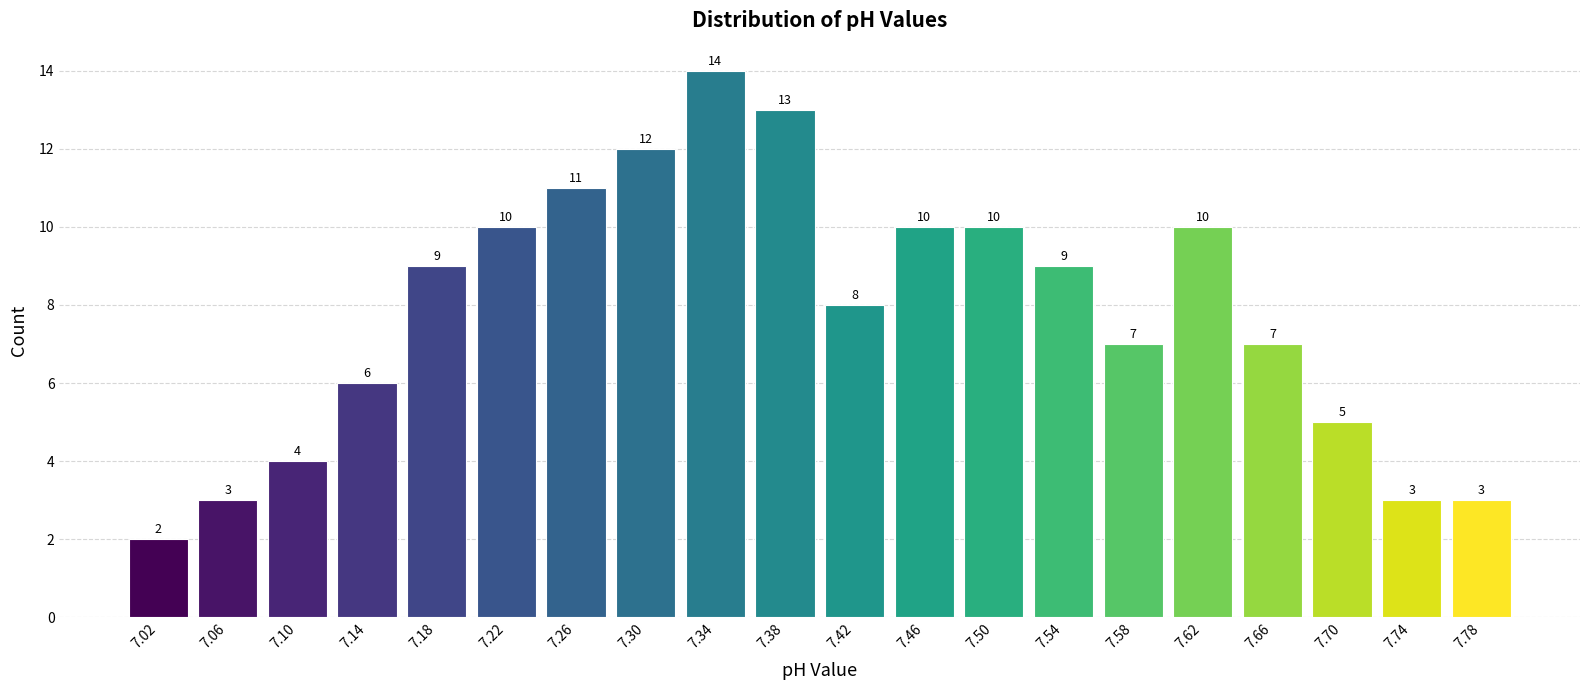

Which range on the x-axis has the tallest bar?

7.32 to 7.36